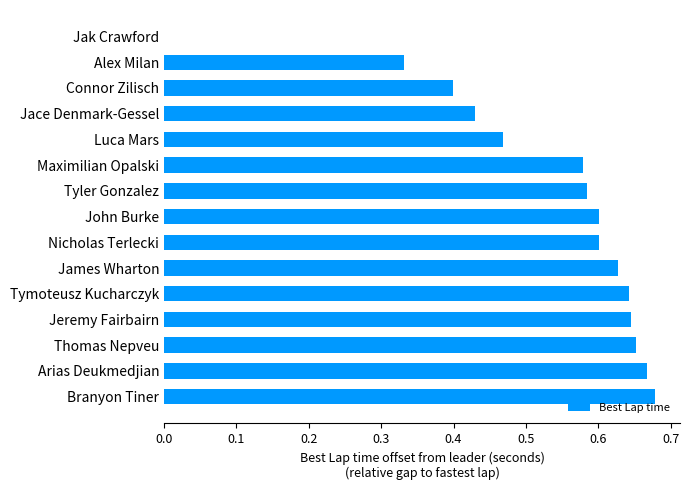

What is the change in value from Jace Denmark-Gessel to John Burke?

+0.2